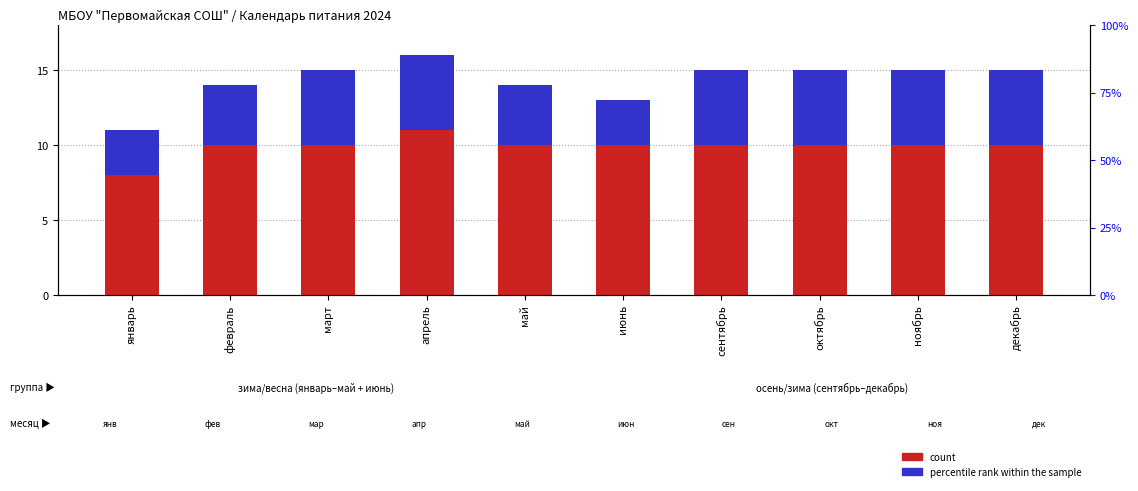

Reading left to right, extract all data points from this chart.

count: январь=8	февраль=10	март=10	апрель=11	май=10	июнь=10	сентябрь=10	октябрь=10	ноябрь=10	декабрь=10
percentile rank within the sample: январь=3	февраль=4	март=5	апрель=5	май=4	июнь=3	сентябрь=5	октябрь=5	ноябрь=5	декабрь=5